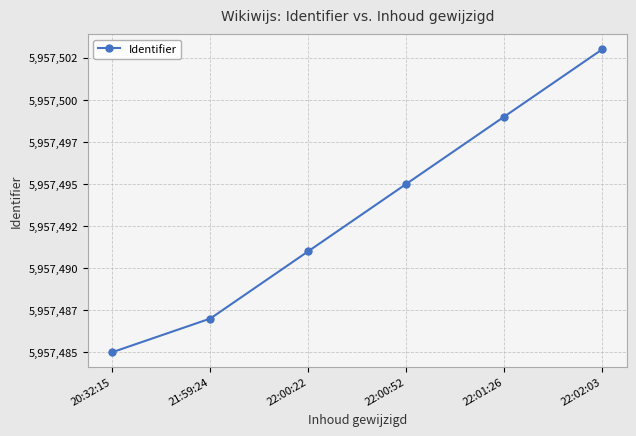

What position from the right is 21:59:24?

5